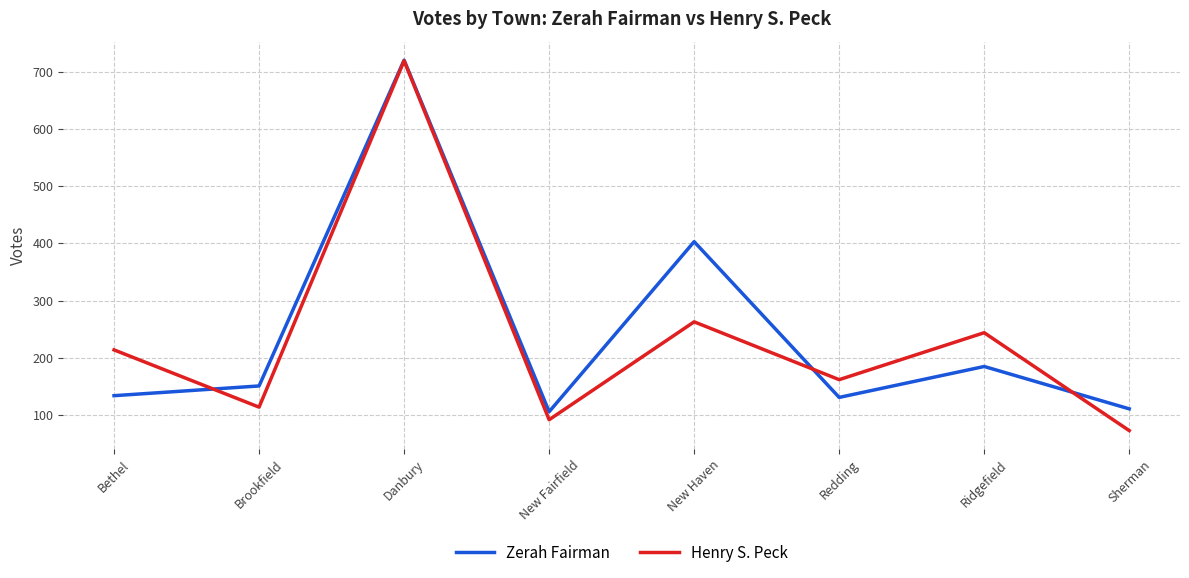

Where is Zerah Fairman nearest to the value 413?

New Haven